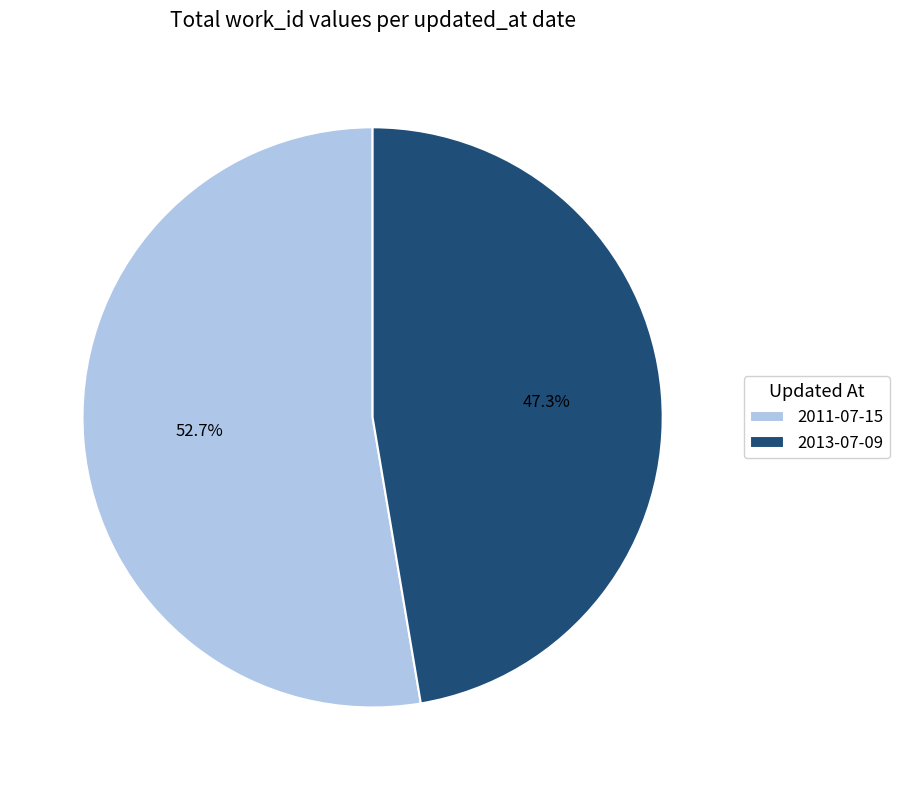

To the nearest percent, what portion does 2013-07-09 represent?

47%